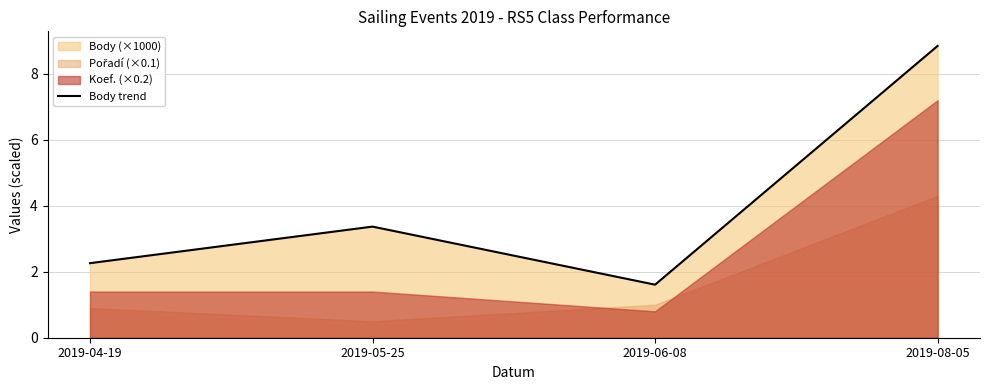

Which has a higher value, 2019-05-25 or 2019-04-19?

2019-05-25